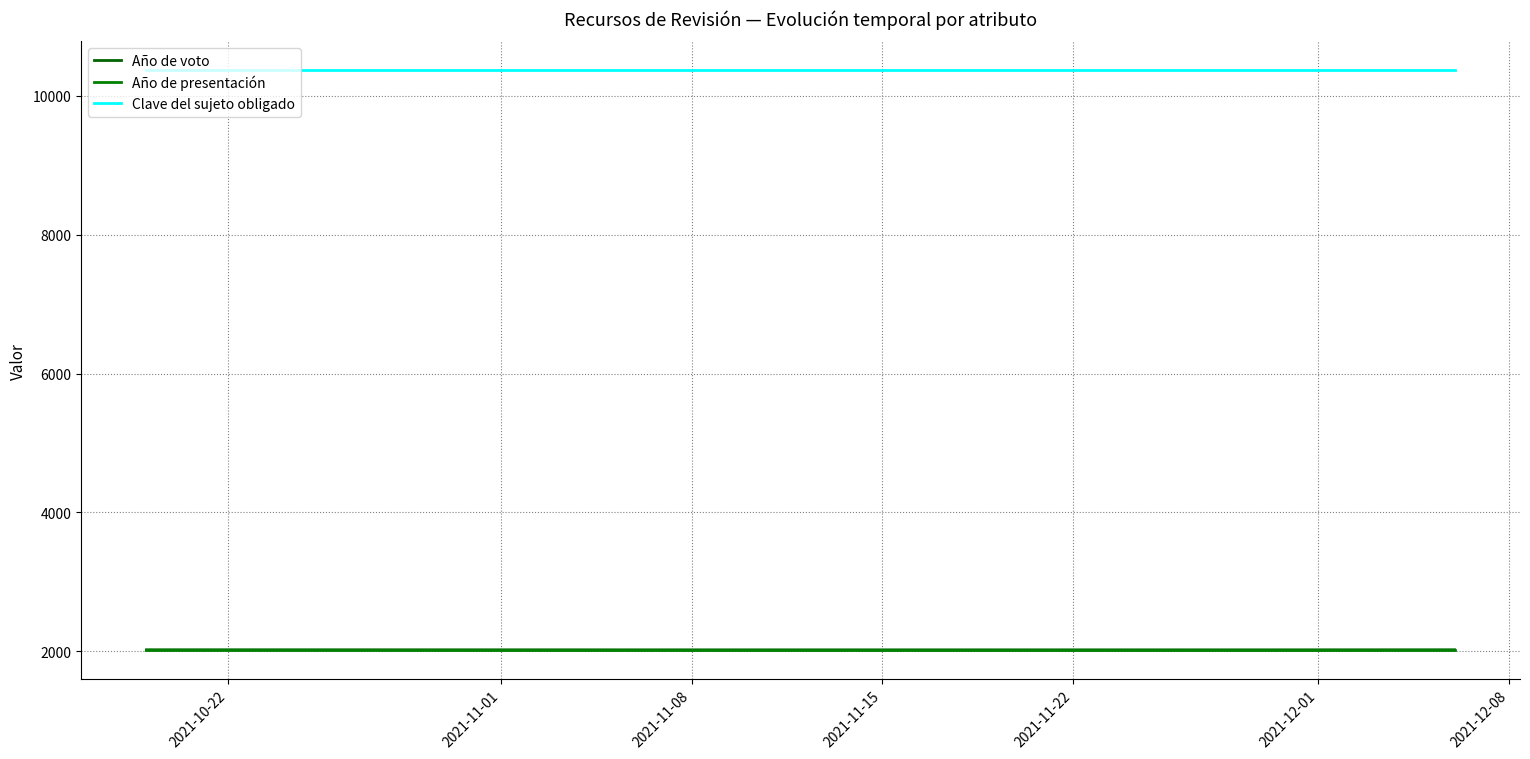

At which category is the sum across all series the highest?

2021-10-22